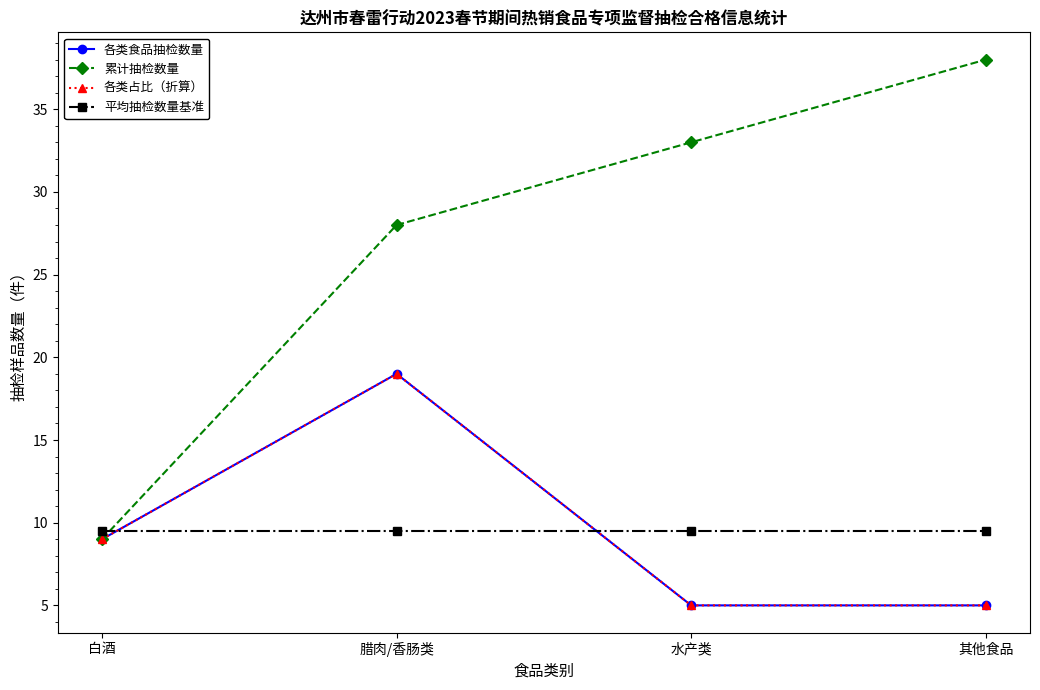

Does the chart have visible grid lines?

No